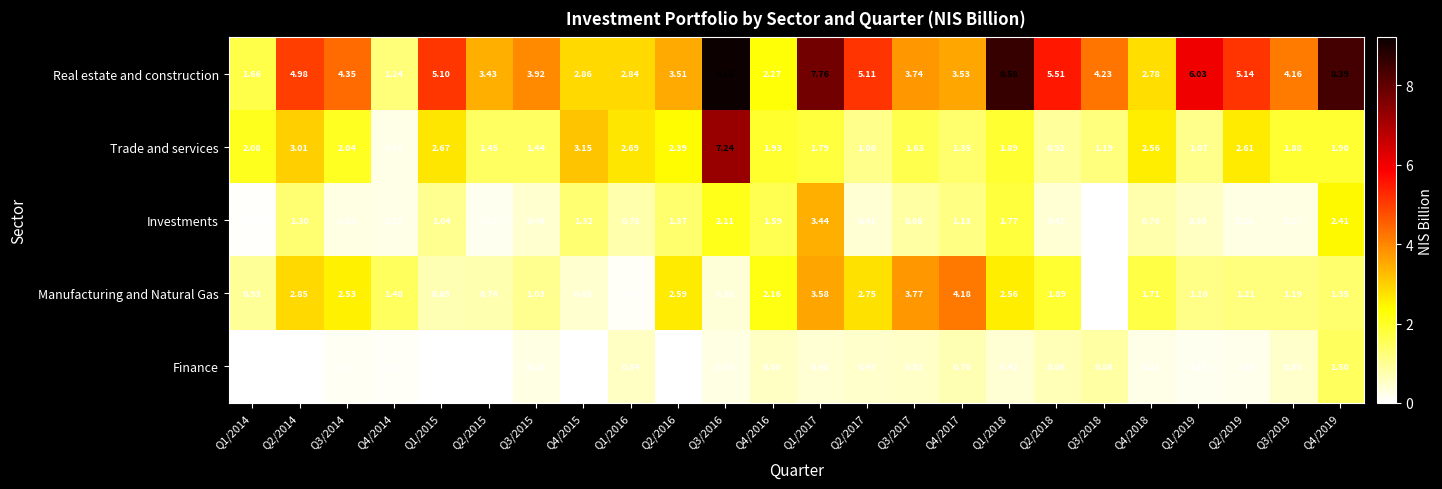

Which series has the largest total across all categories?

Real estate and construction